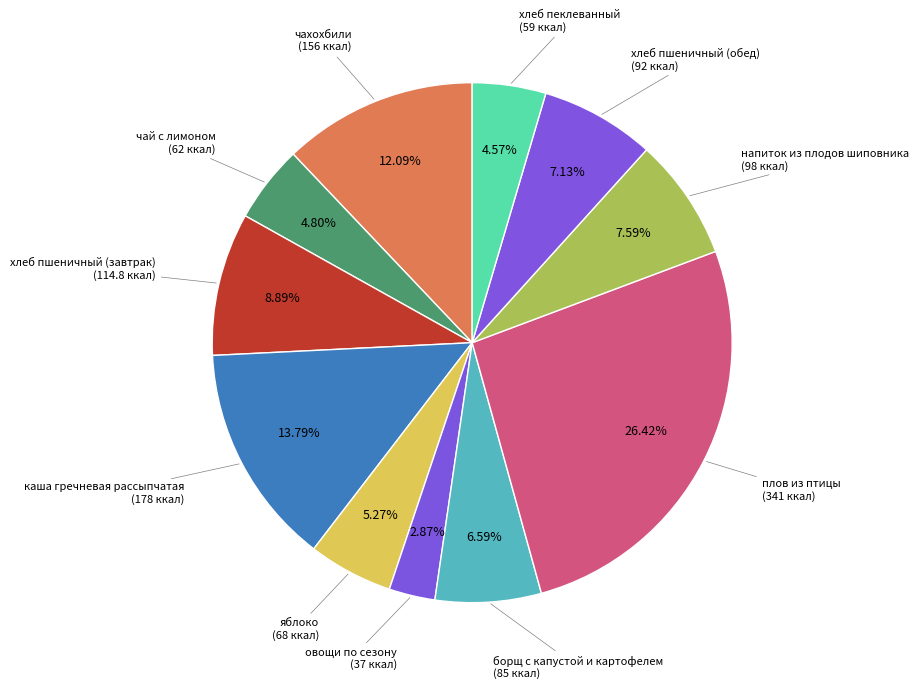

To the nearest percent, what is the average slice percentage?

9%